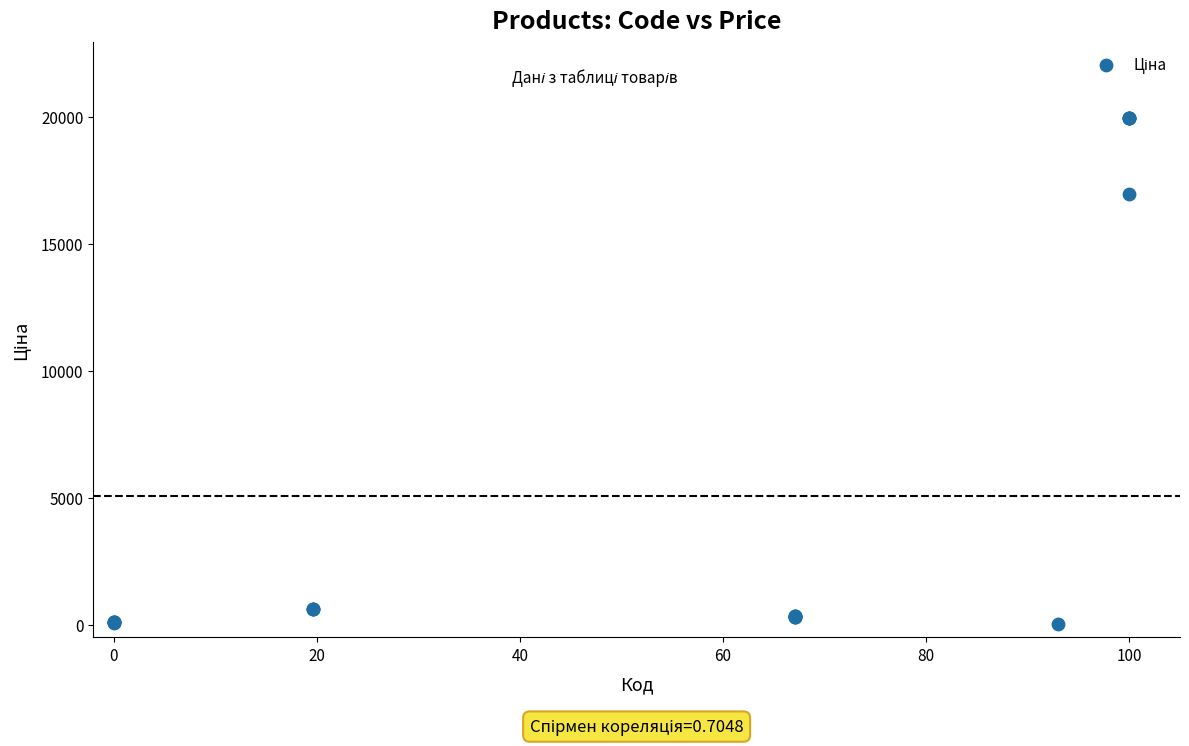

What Y value in the scatter plot is closest to 9998?

16976.3